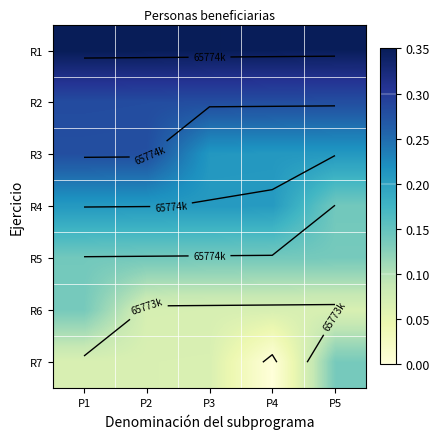

What is the minimum value for R3?

0.2